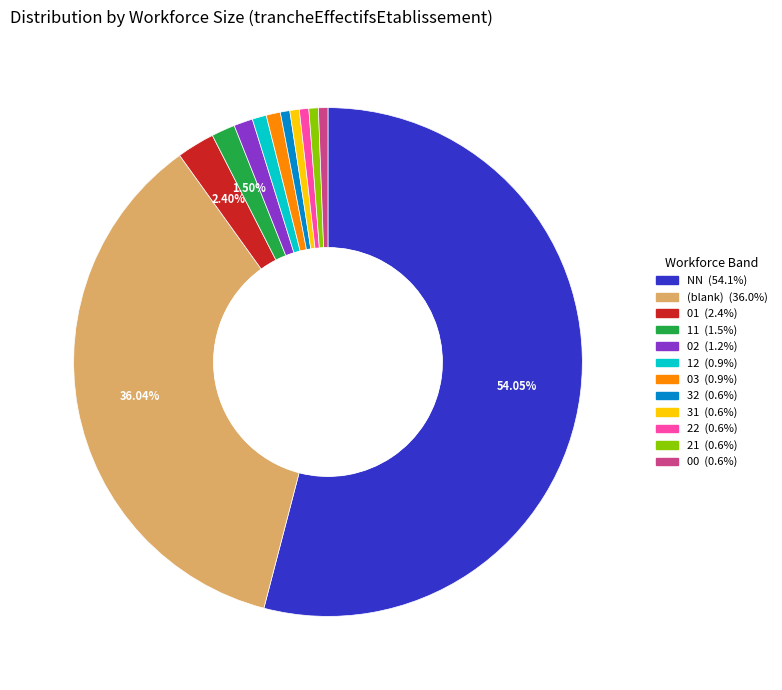

Is there a majority slice in this chart?

Yes